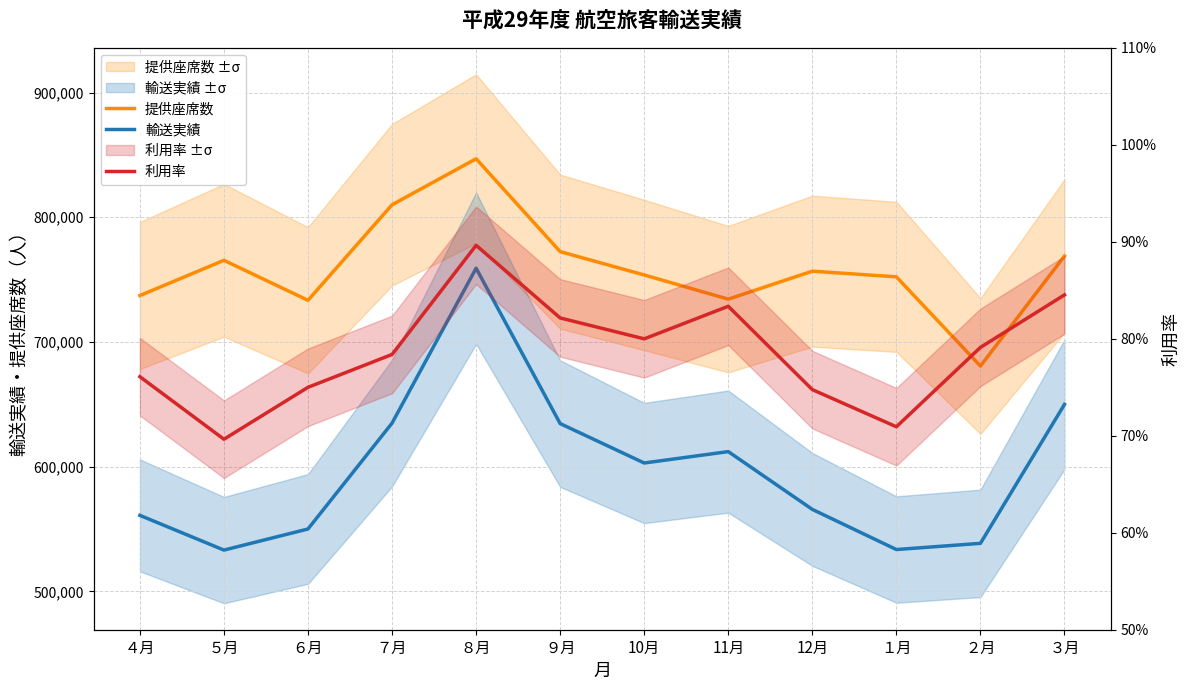

What is the greatest value displayed?

846909.0